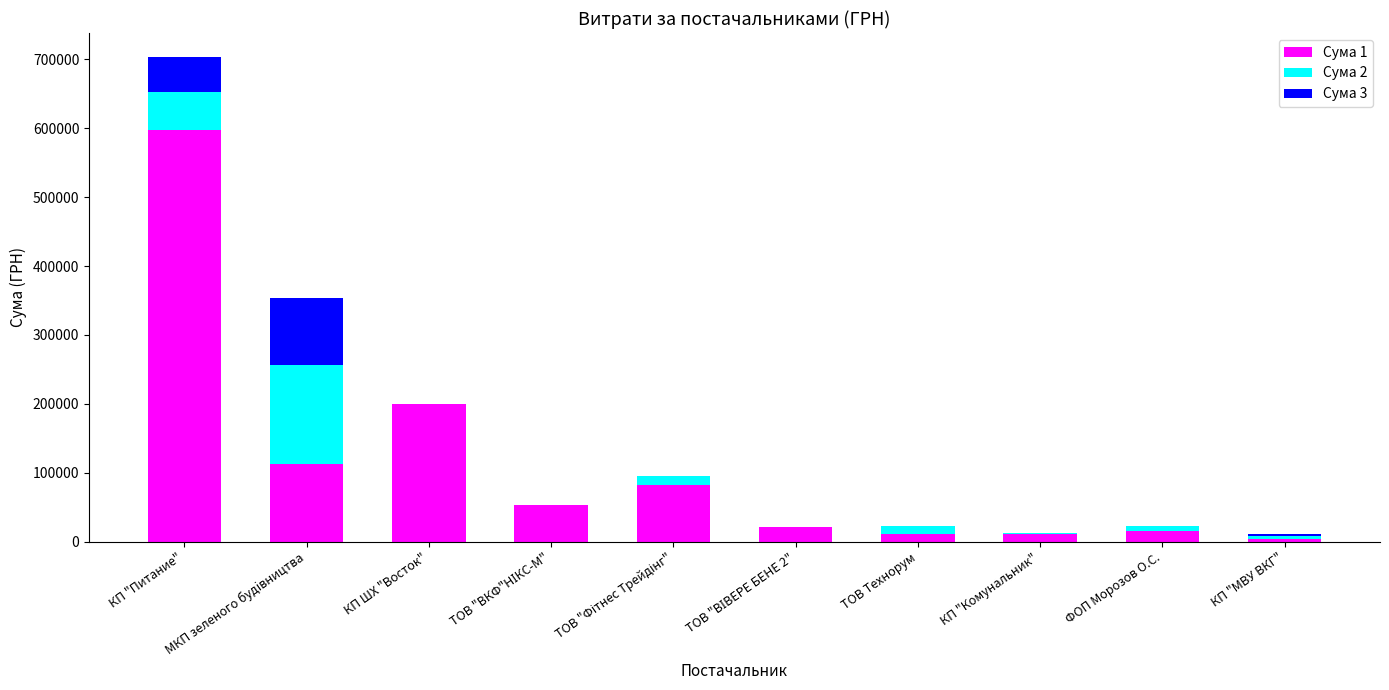

At which category is the sum across all series the highest?

КП "Питание"